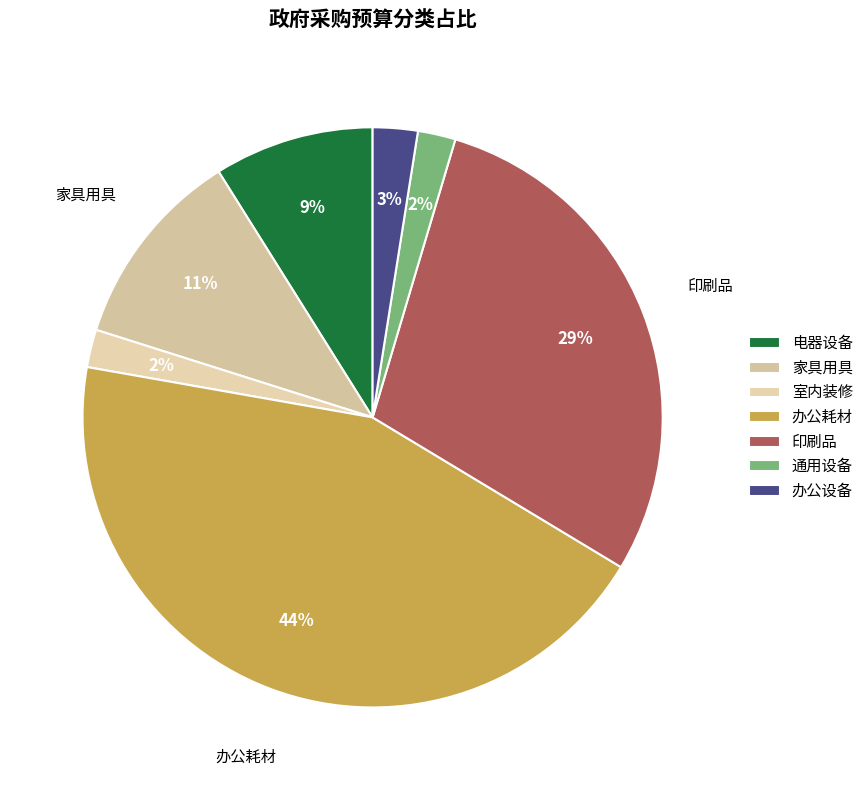

What is the smallest slice in the pie chart?

室内装修